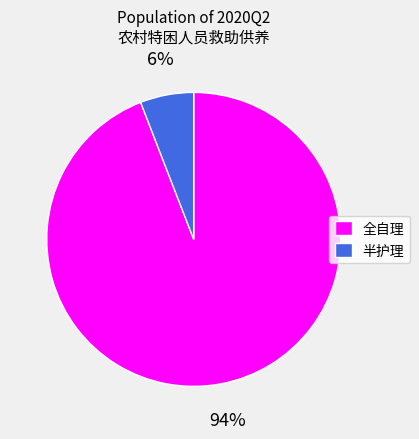

Which has a higher value, 全自理 or 半护理?

全自理